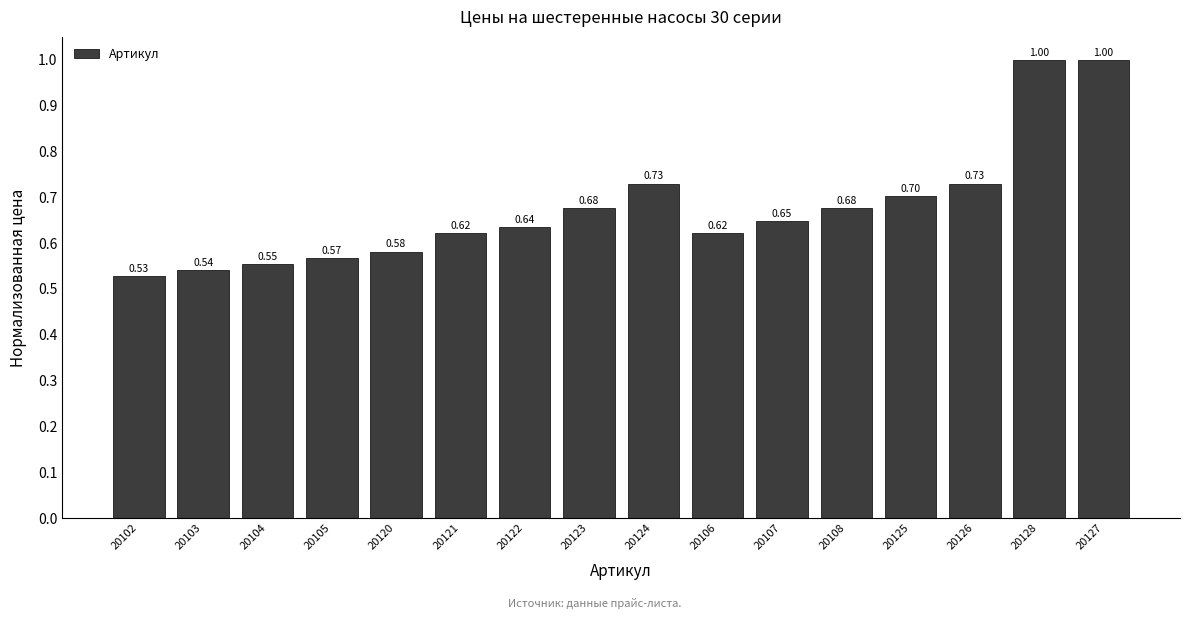

Between 20107 and 20108, which is larger?

20108